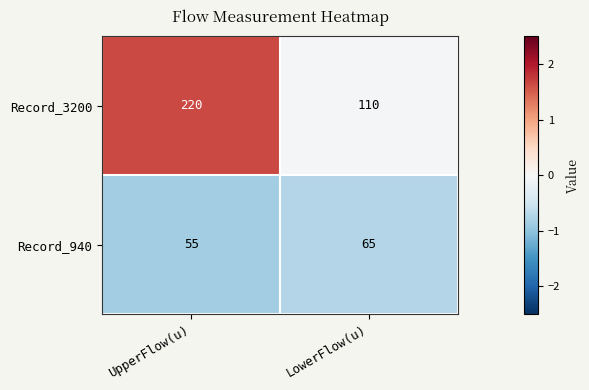

What value does the Record_940 series have at LowerFlow(u)?

65